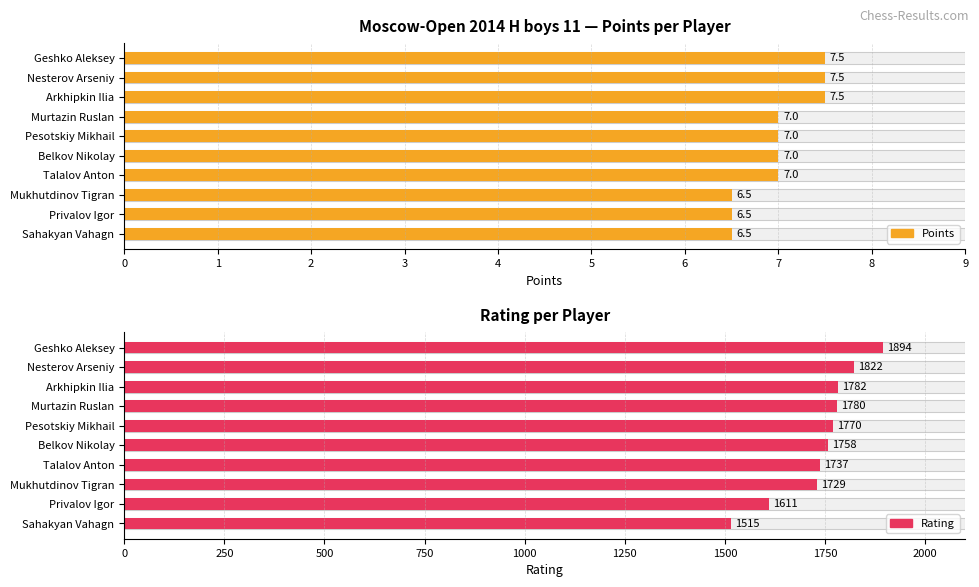

Which series has the largest range (max minus min)?

Rating